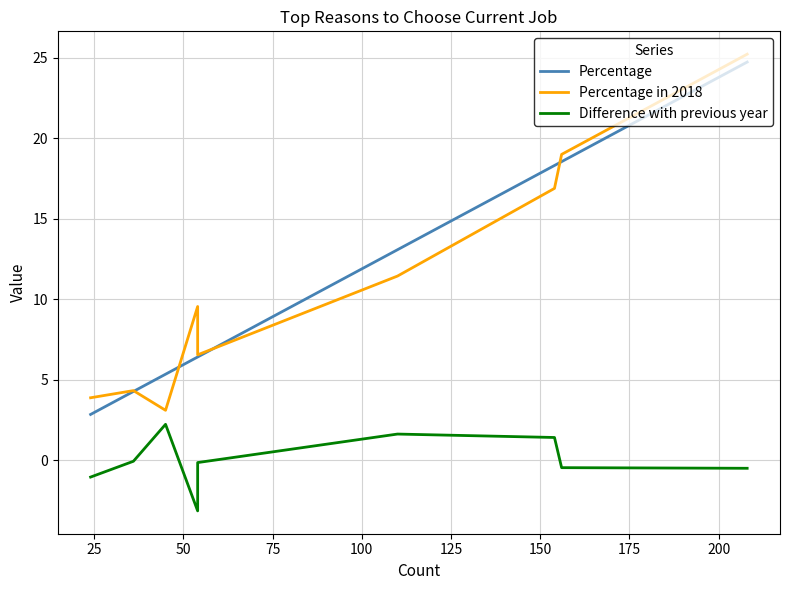

How many data points in Percentage in 2018 are less than 9?

4